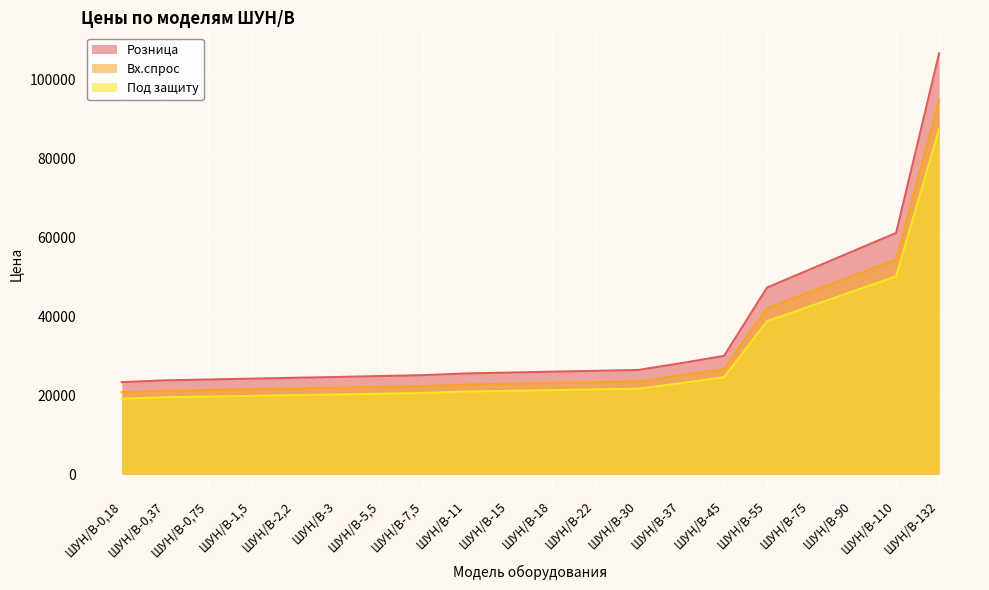

What position from the right is ШУН/В-132?

1